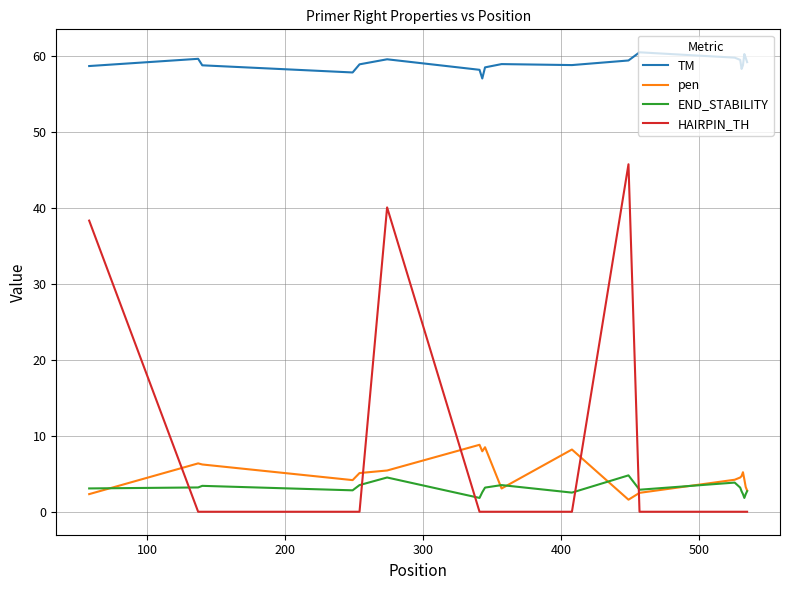

True or false: END_STABILITY and TM cross at least once.

False